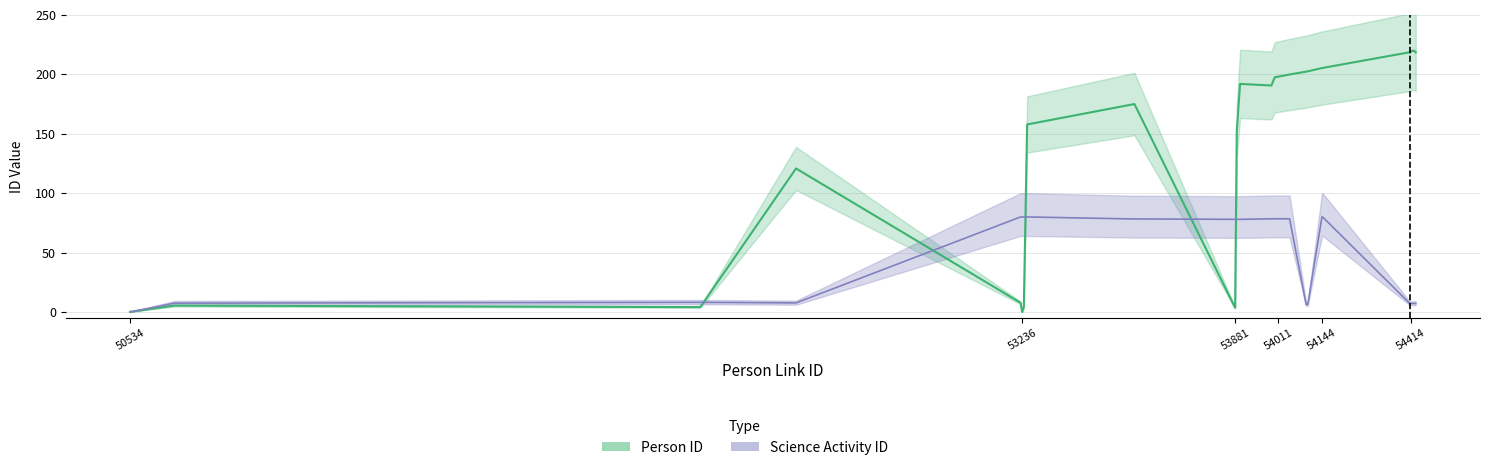

After their last crossing, which series has the higher values: Person ID or Science Activity ID?

Person ID